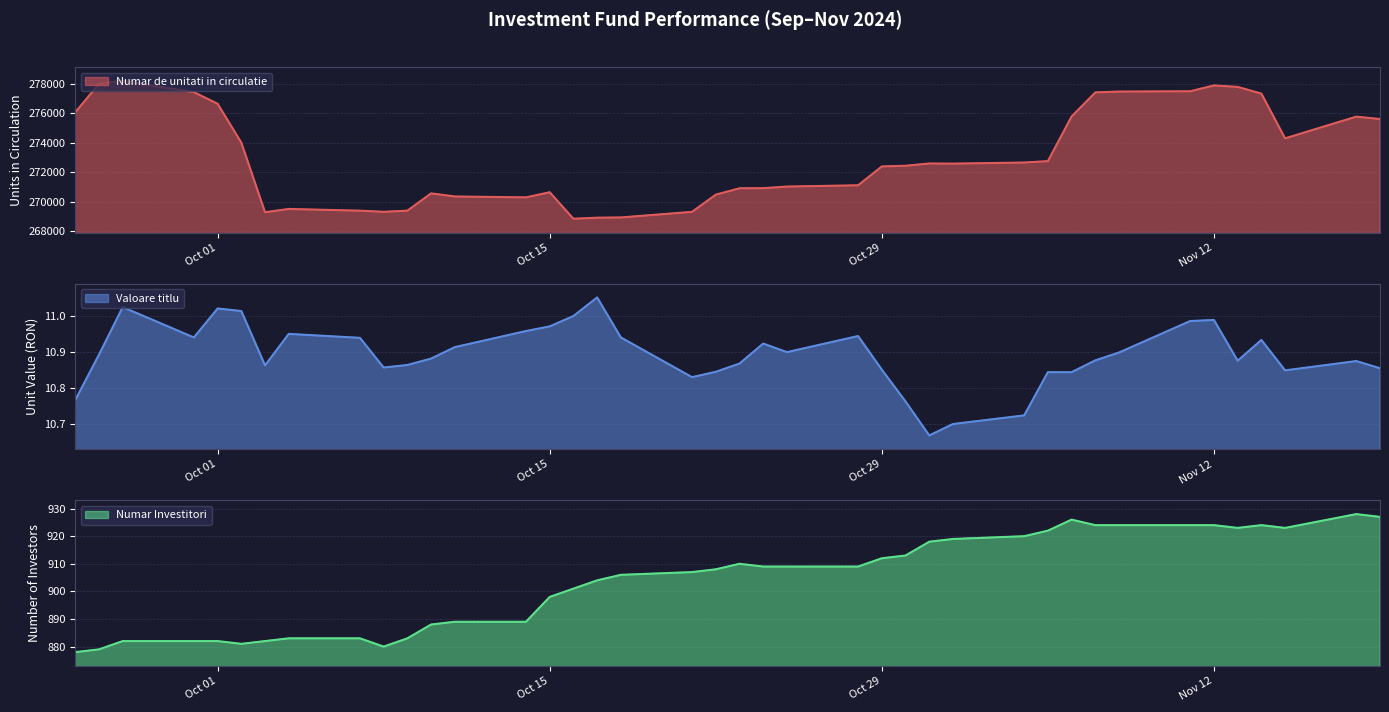

True or false: Valoare titlu has more than 2 points higher than both neighbors.

True